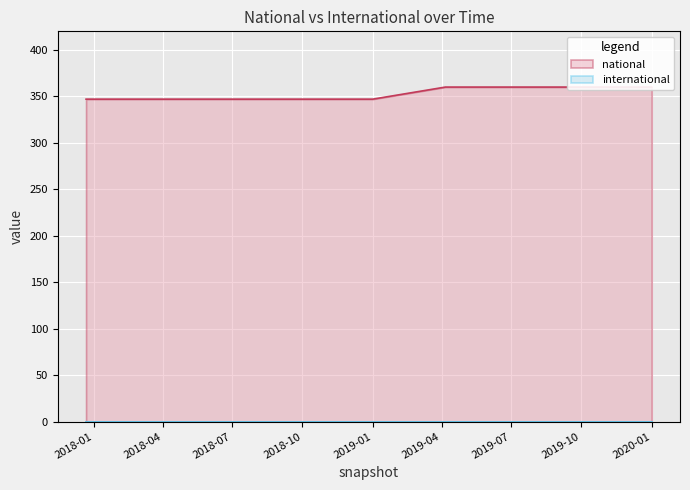

Reading left to right, extract all data points from this chart.

347	347	347	347	347	360	360	360	360